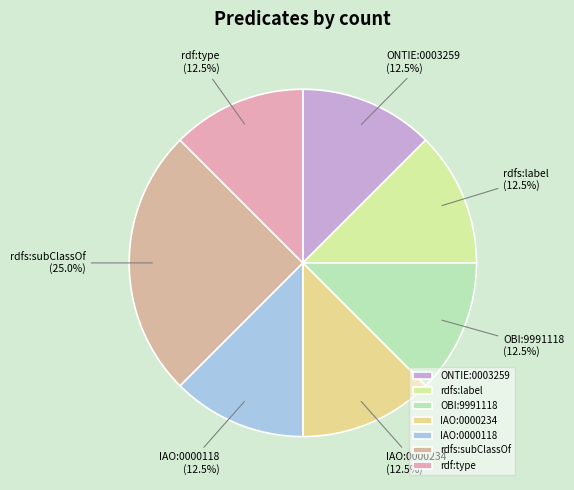

Does rdfs:subClassOf account for over 50% of the chart?

No